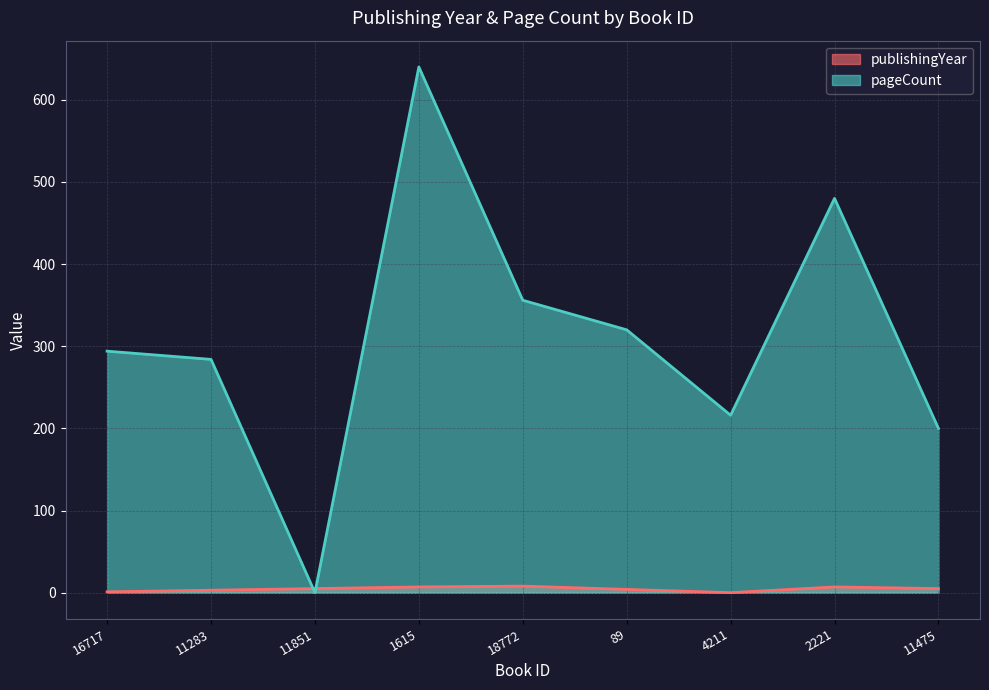

The value of pageCount at 4211 is 143. True or false?

False